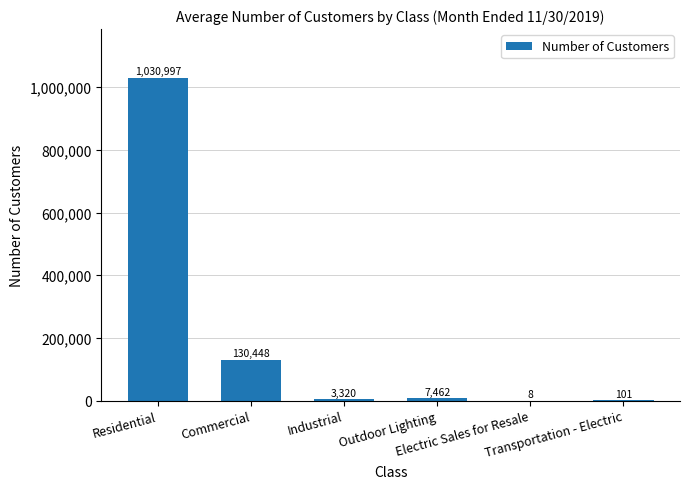

The value at Commercial is 130448. True or false?

True